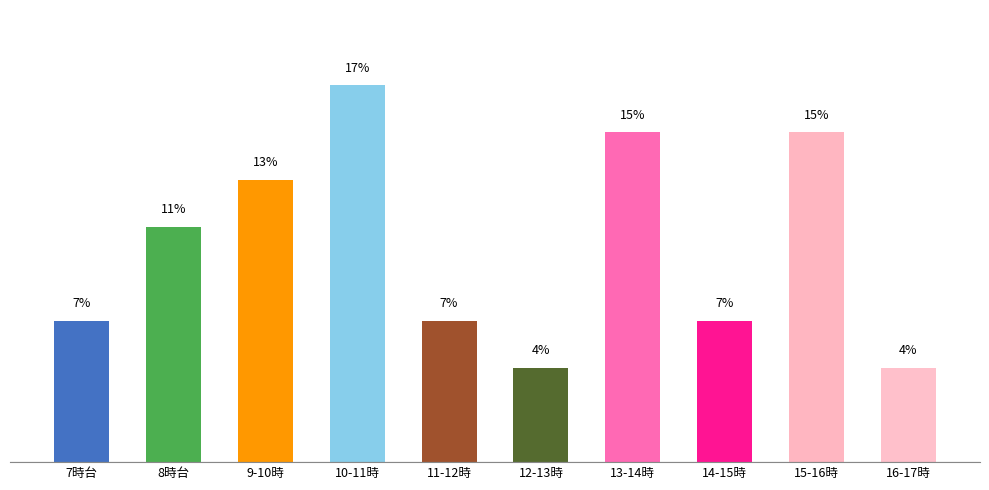

Reading right to left, list all the values displayed in this chart.

4.3	15.2	6.5	15.2	4.3	6.5	17.4	13.0	10.9	6.5